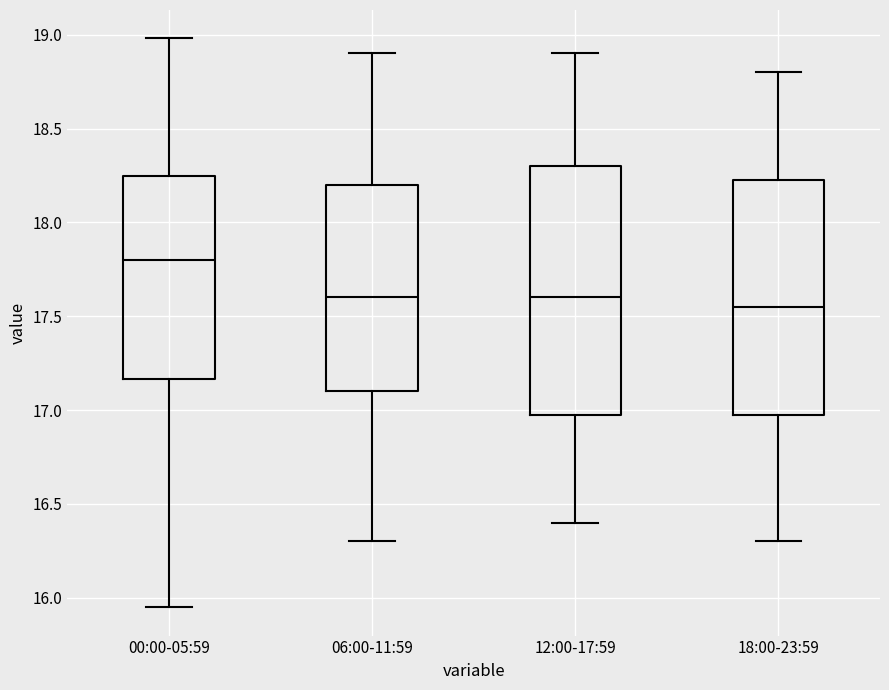

Reading left to right, transcribe this box plot: for each box, give where its median line is, the range the box spans, and where its two whiskers end, as read against the y-axis. The values are not printed on the chart, so give them approximately, as read against the axis.

00:00-05:59: median 17.80, box 17.15 to 18.25, whiskers 15.95 to 19.00
06:00-11:59: median 17.60, box 17.10 to 18.20, whiskers 16.30 to 18.90
12:00-17:59: median 17.60, box 17.00 to 18.30, whiskers 16.40 to 18.90
18:00-23:59: median 17.55, box 17.00 to 18.25, whiskers 16.30 to 18.80